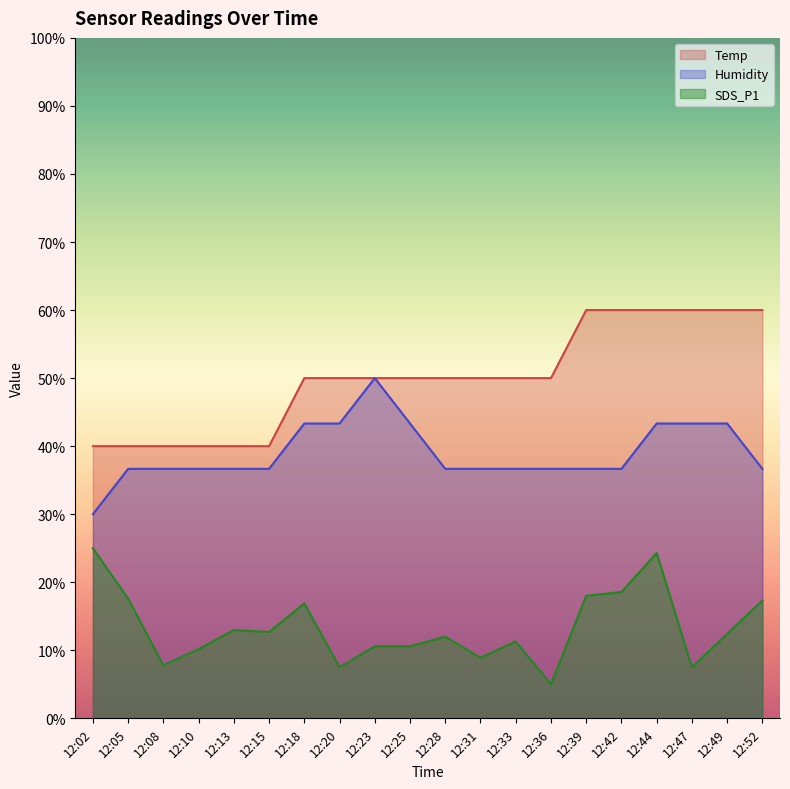

Reading left to right, list all the values displayed in this chart.

Temp: 12:02=40.0	12:05=40.0	12:08=40.0	12:10=40.0	12:13=40.0	12:15=40.0	12:18=50.0	12:20=50.0	12:23=50.0	12:25=50.0	12:28=50.0	12:31=50.0	12:33=50.0	12:36=50.0	12:39=60.0	12:42=60.0	12:44=60.0	12:47=60.0	12:49=60.0	12:52=60.0
Humidity: 12:02=30.0	12:05=36.7	12:08=36.7	12:10=36.7	12:13=36.7	12:15=36.7	12:18=43.3	12:20=43.3	12:23=50.0	12:25=43.3	12:28=36.7	12:31=36.7	12:33=36.7	12:36=36.7	12:39=36.7	12:42=36.7	12:44=43.3	12:47=43.3	12:49=43.3	12:52=36.7
SDS_P1: 12:02=25.0	12:05=17.6	12:08=7.8	12:10=10.2	12:13=13.0	12:15=12.7	12:18=16.9	12:20=7.5	12:23=10.6	12:25=10.6	12:28=12.0	12:31=8.9	12:33=11.3	12:36=5.0	12:39=18.0	12:42=18.6	12:44=24.3	12:47=7.5	12:49=12.4	12:52=17.3